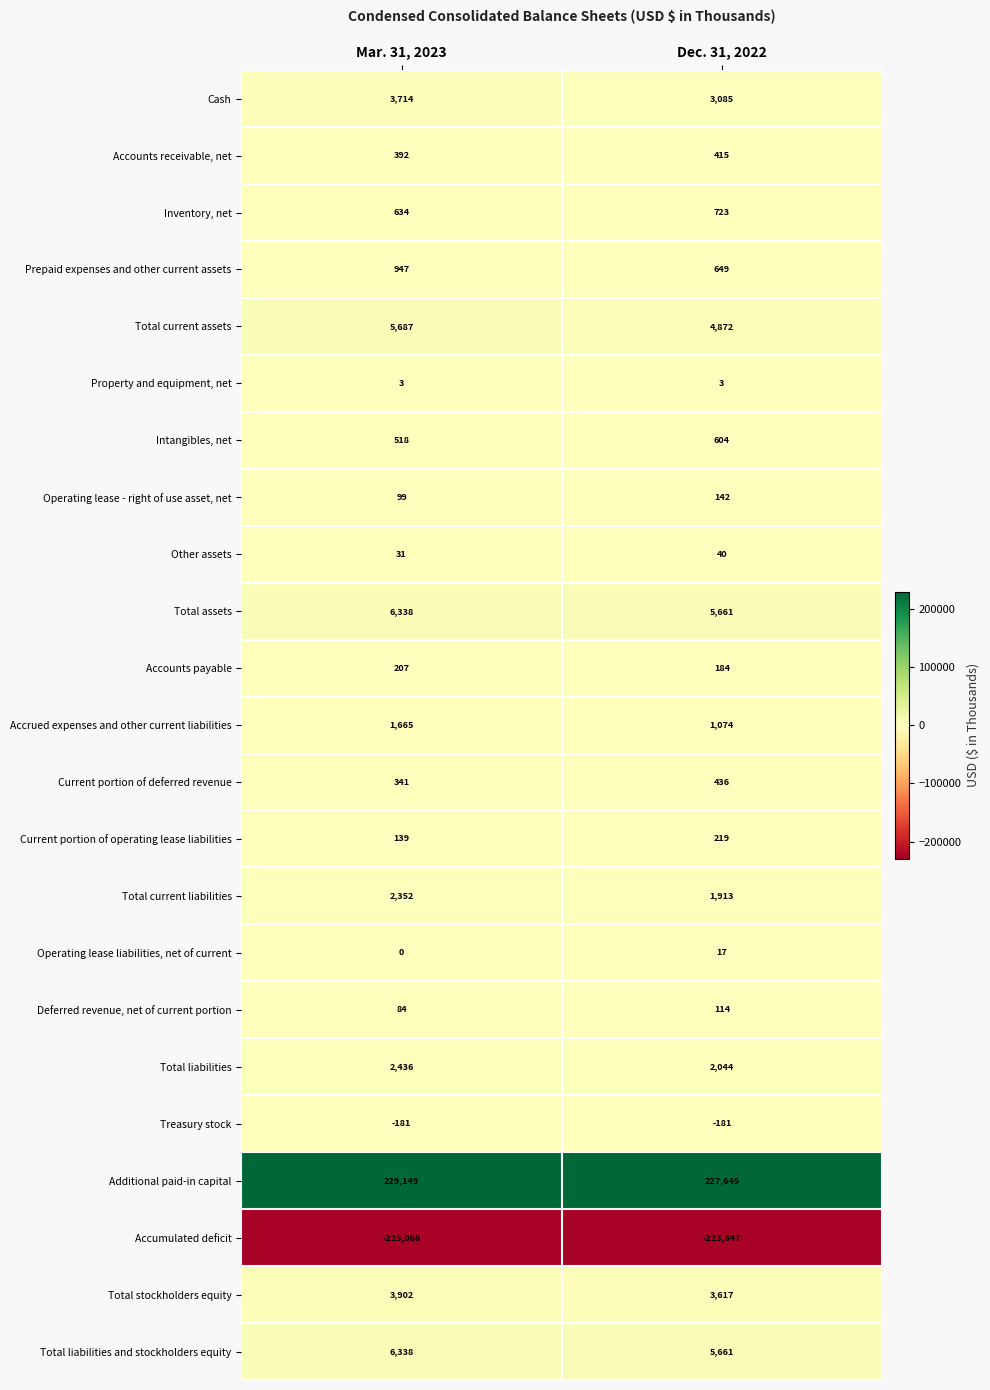

True or false: Prepaid expenses and other current assets has a value of 851 at Dec. 31, 2022.

False